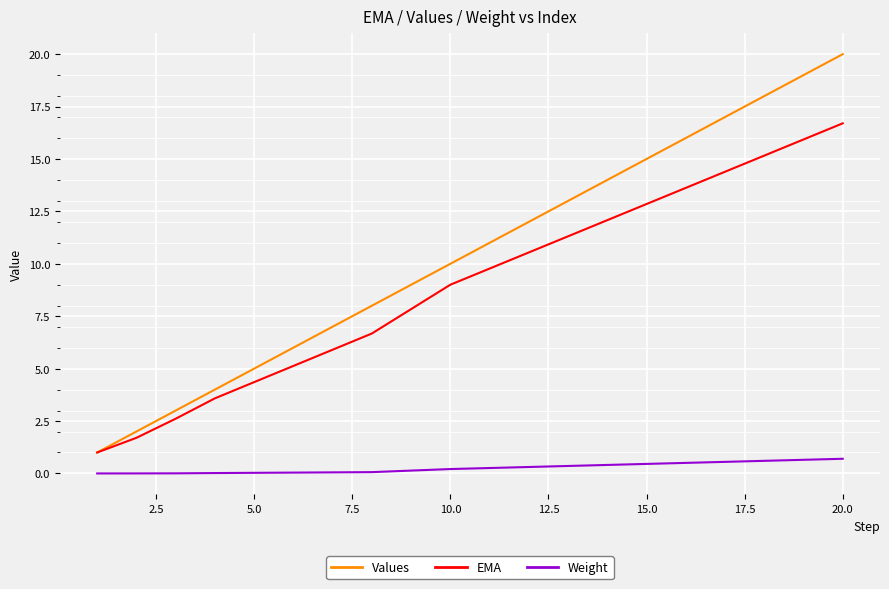

True or false: Weight has more than 2 points higher than both neighbors.

False